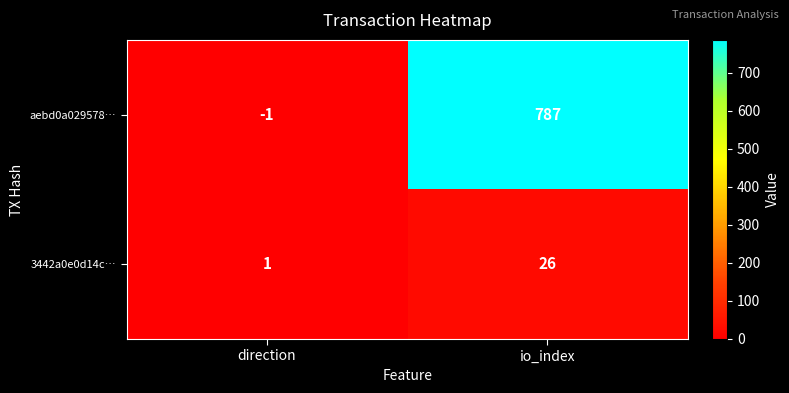

Between direction and io_index, which series saw the biggest shift?

aebd0a029578…